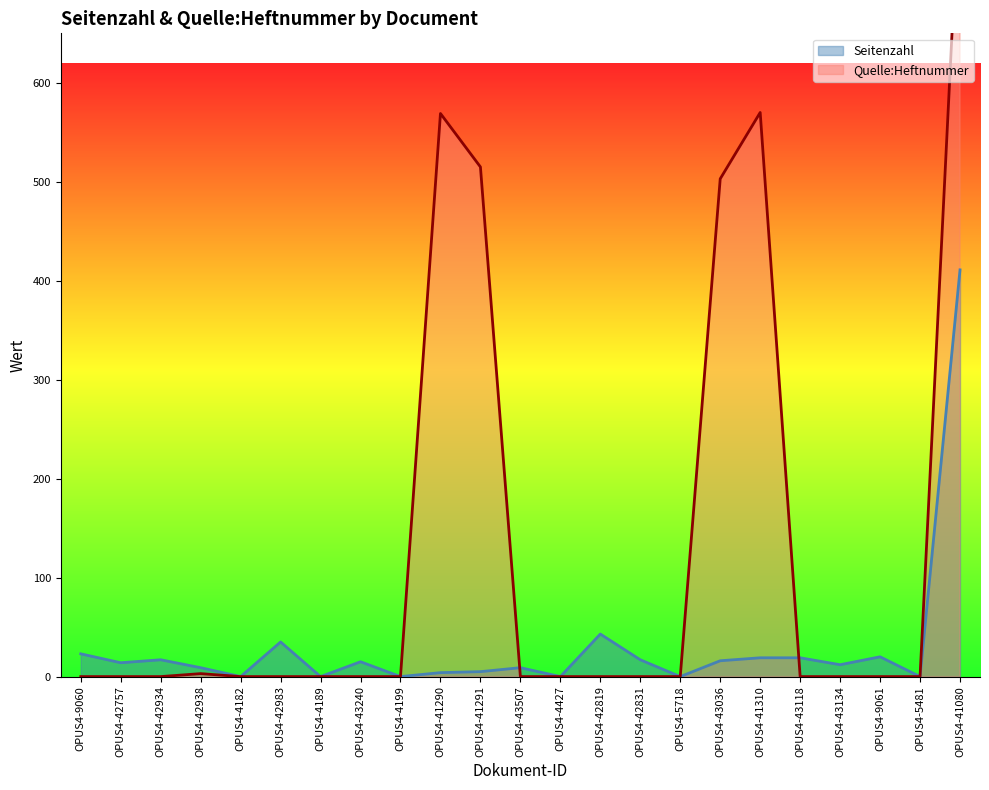

True or false: Quelle:Heftnummer and Seitenzahl intersect in this chart.

True